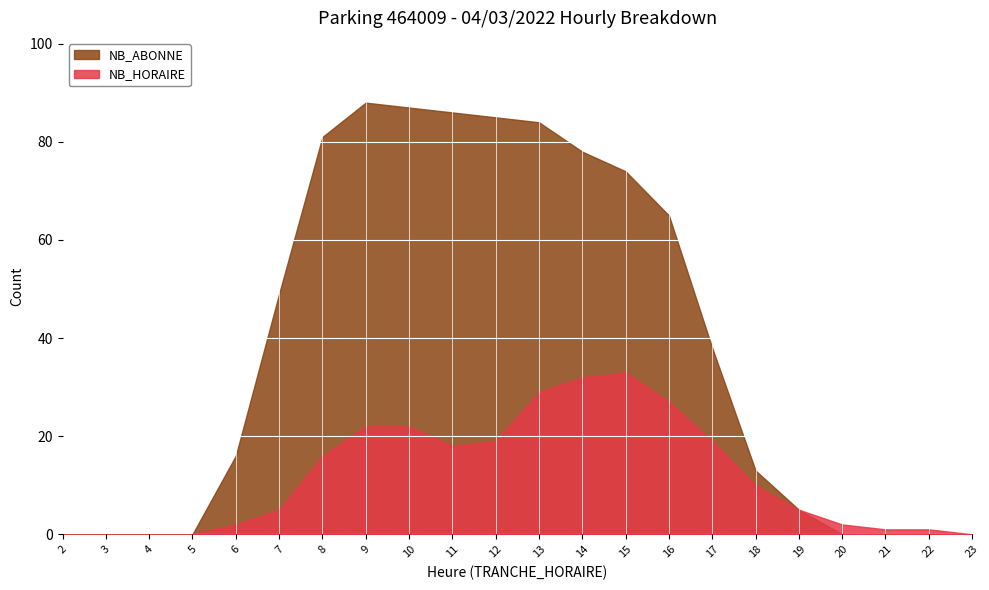

Is it true that NB_HORAIRE equals 8 at 19?

False